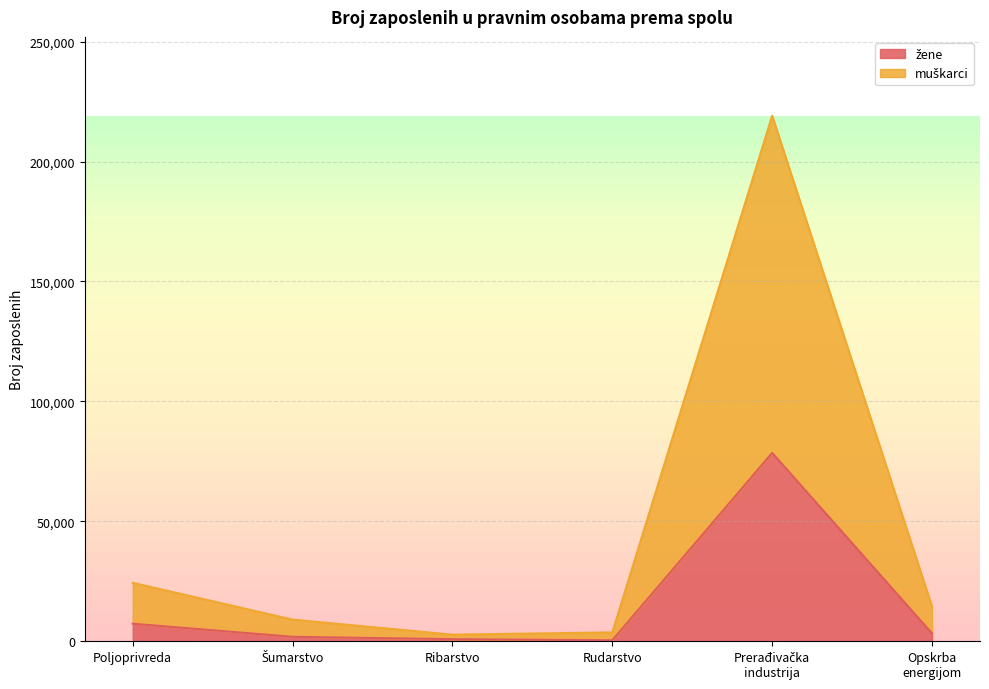

Between Šumarstvo and Rudarstvo, which series saw the biggest shift?

muškarci